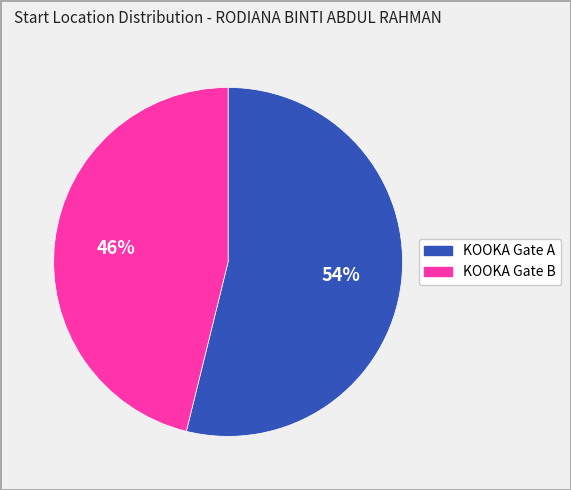

Which category accounts for the majority?

KOOKA Gate A